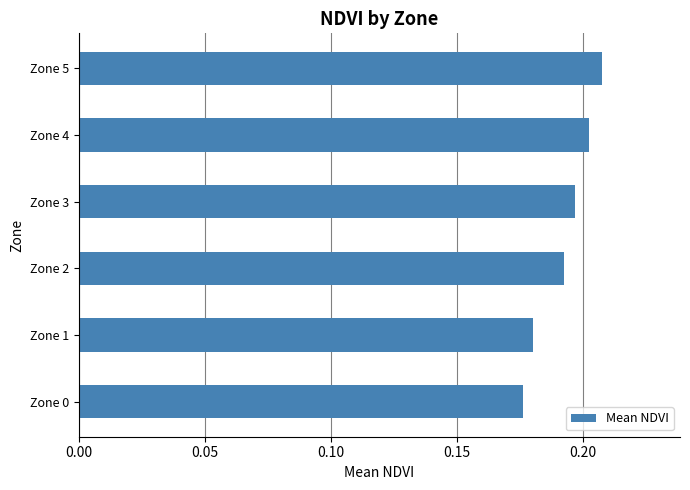

How many values are between 0 and 1?

6